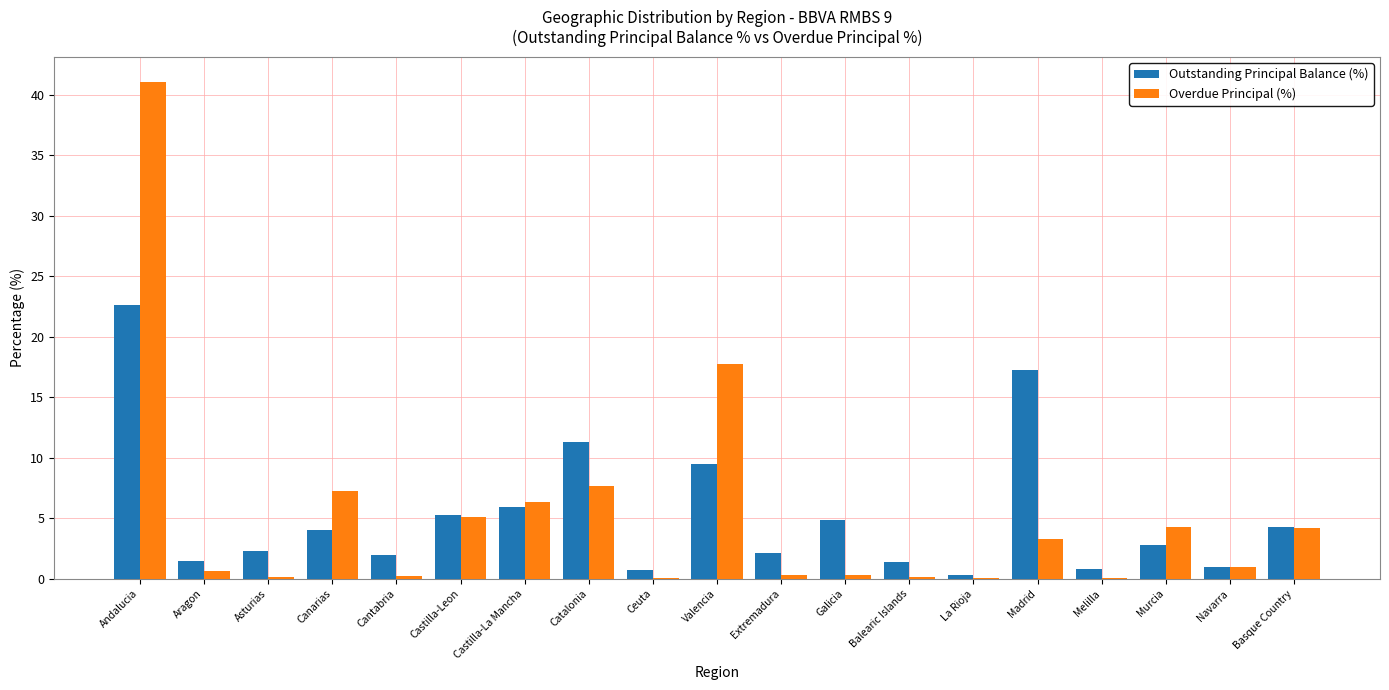

At which category is the sum across all series the highest?

Andalucia